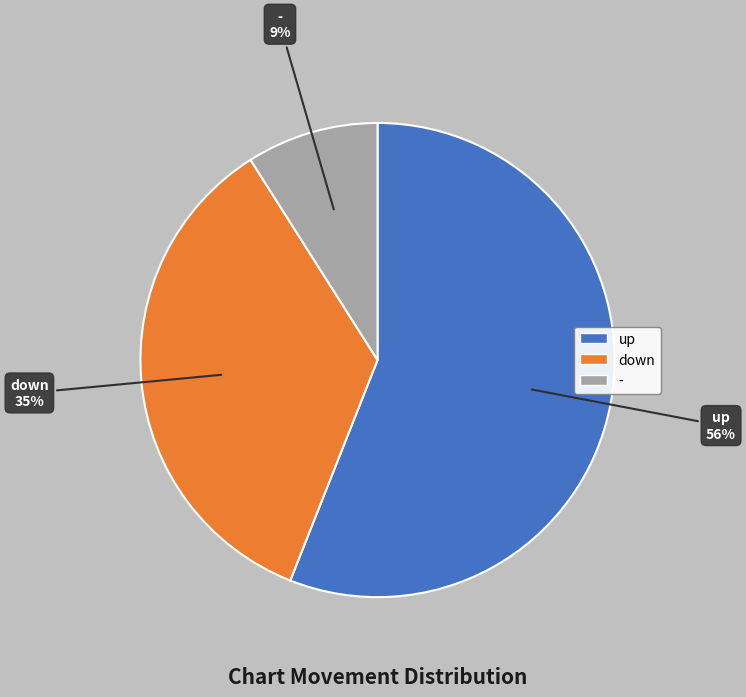

Which slice is the largest?

up